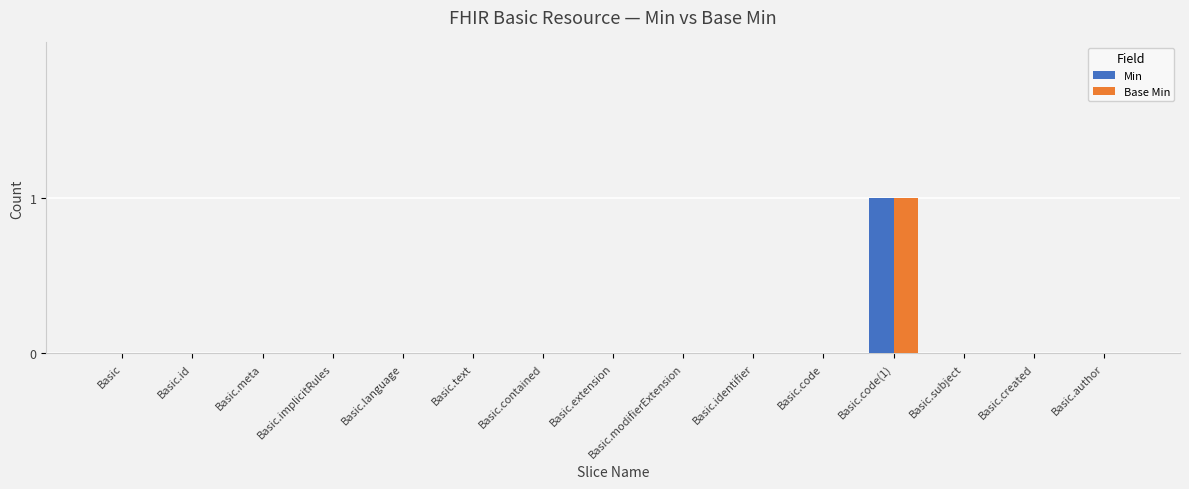

The Base Min series shows 0 at Basic.implicitRules. True or false?

True